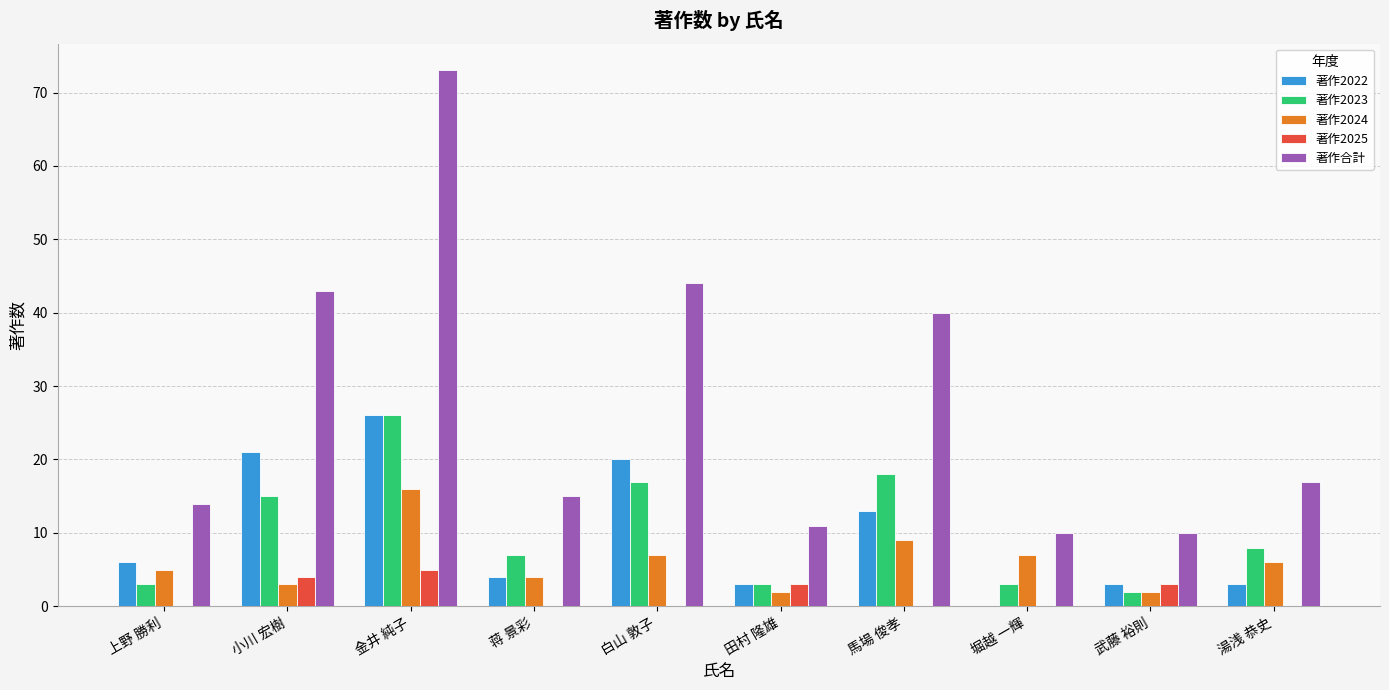

Which series has the largest range (max minus min)?

著作合計